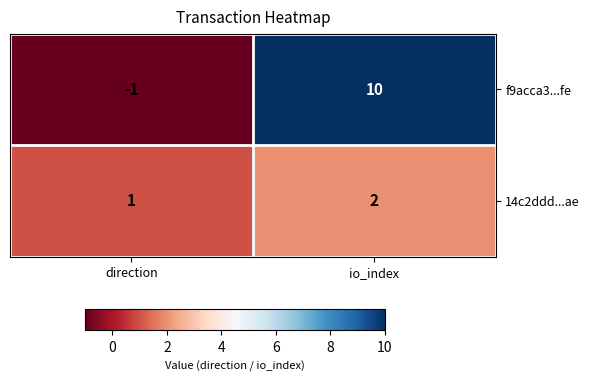

Rank the series at direction from highest to lowest value.

14c2ddd...ae, f9acca3...fe